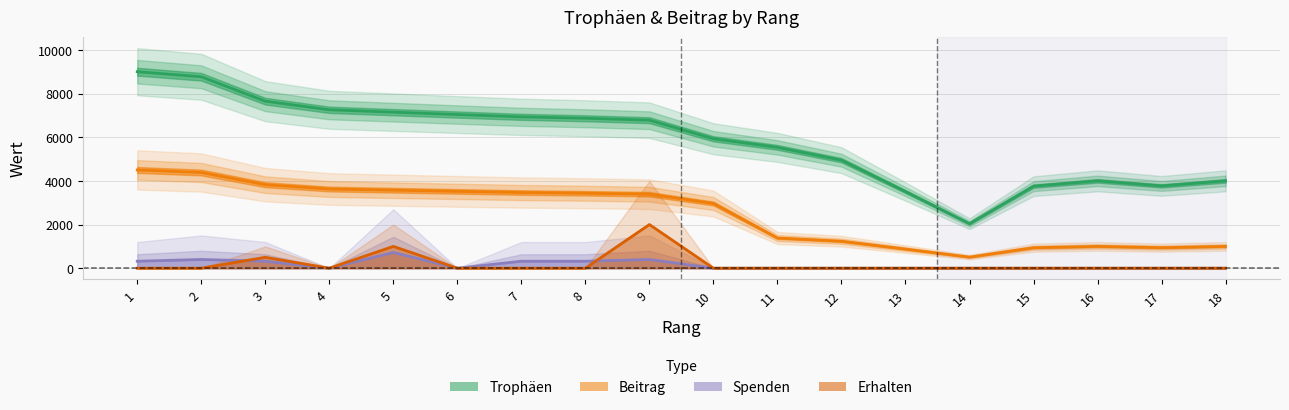

What is the spread (max minus min) of values at 5?

6427